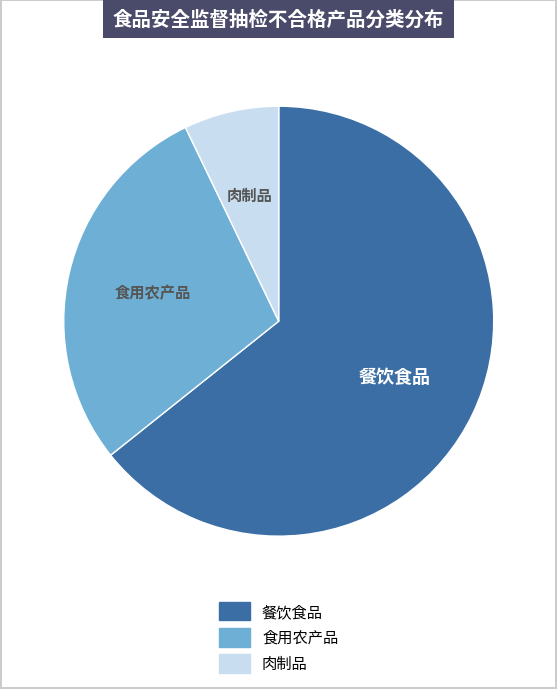

True or false: 餐饮食品 accounts for 64% of the total.

True